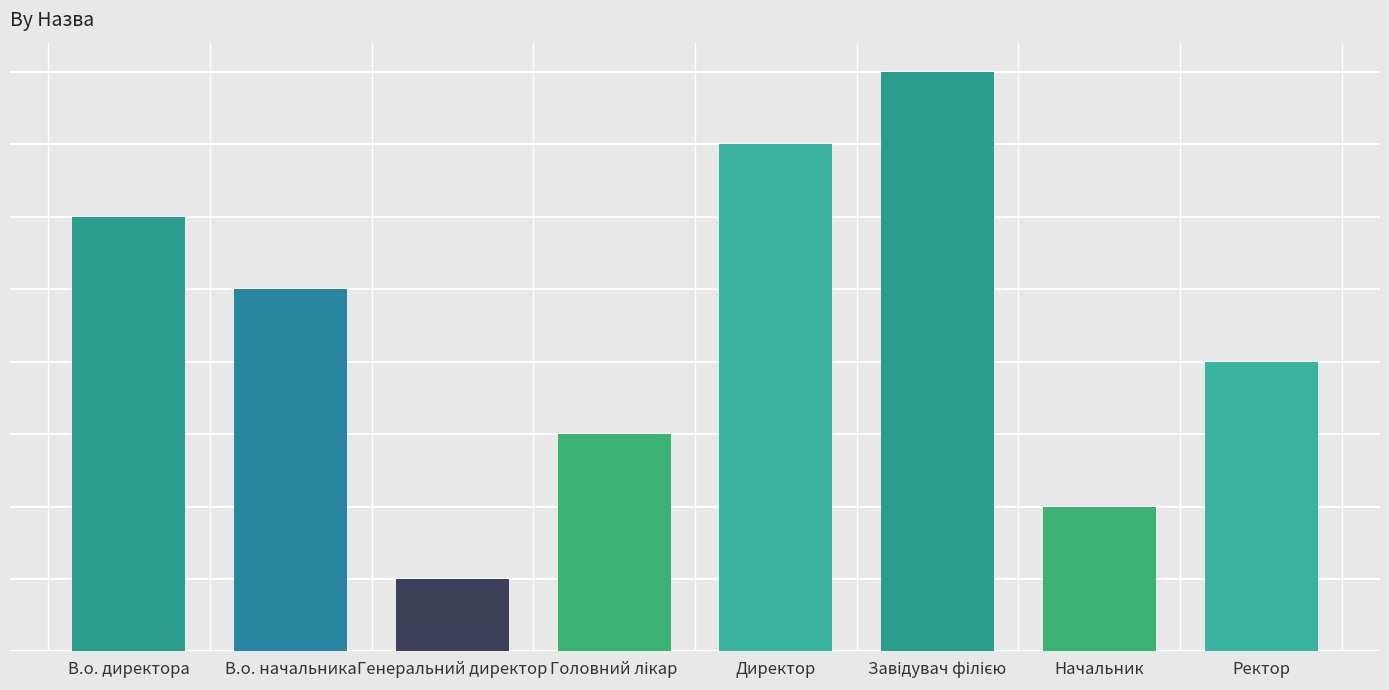

Reading left to right, list all the values displayed in this chart.

6	5	1	3	7	8	2	4